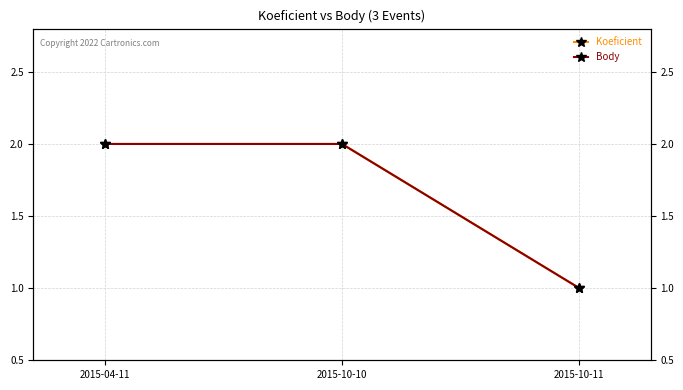

Which series has the largest total across all categories?

Koeficient